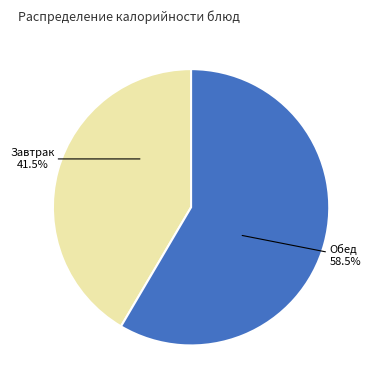

How many segments does this pie chart have?

2